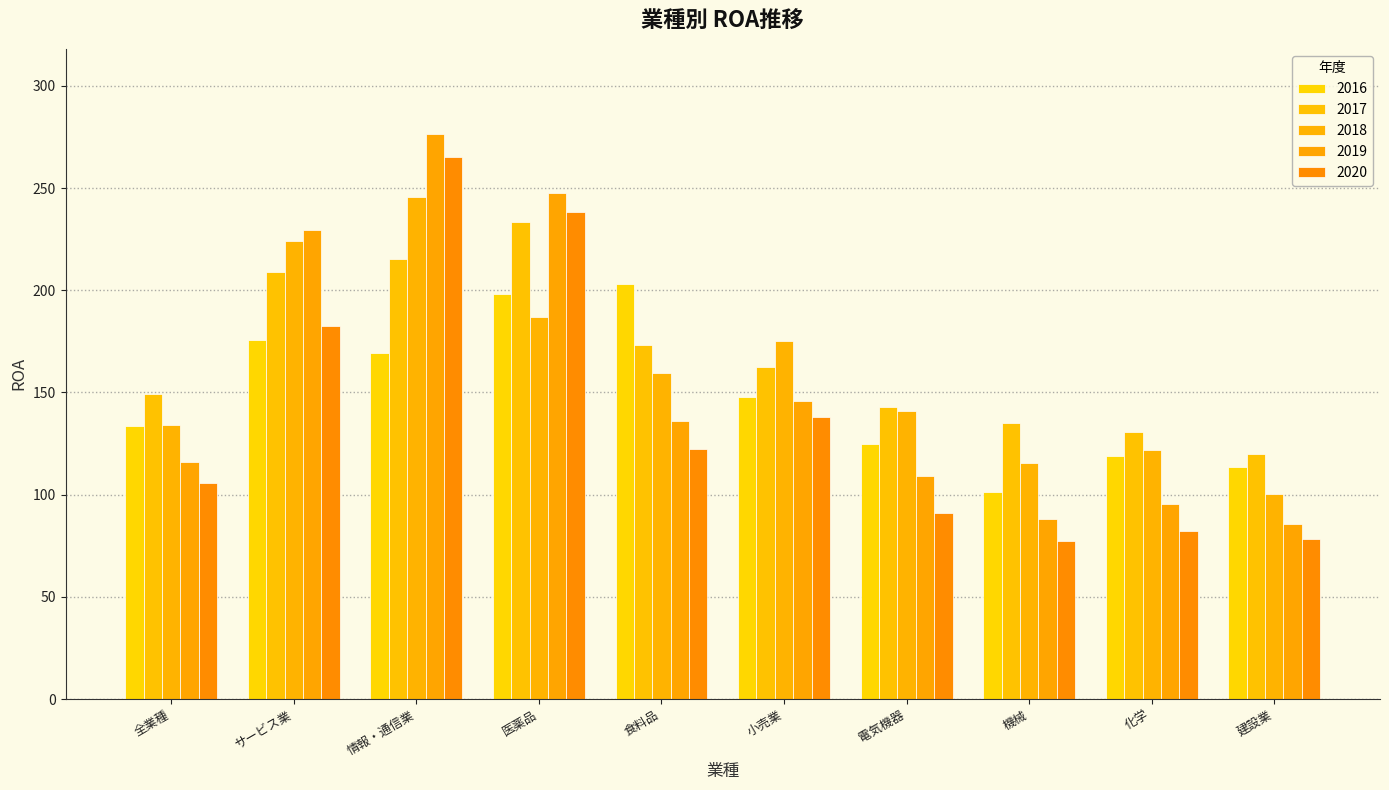

How many bars are there in total?

50